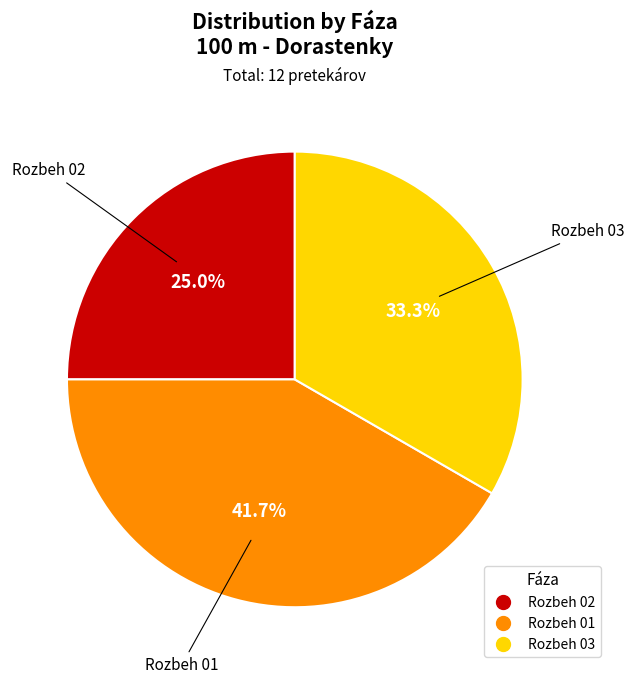

Does Rozbeh 02 represent more than half of the total?

No